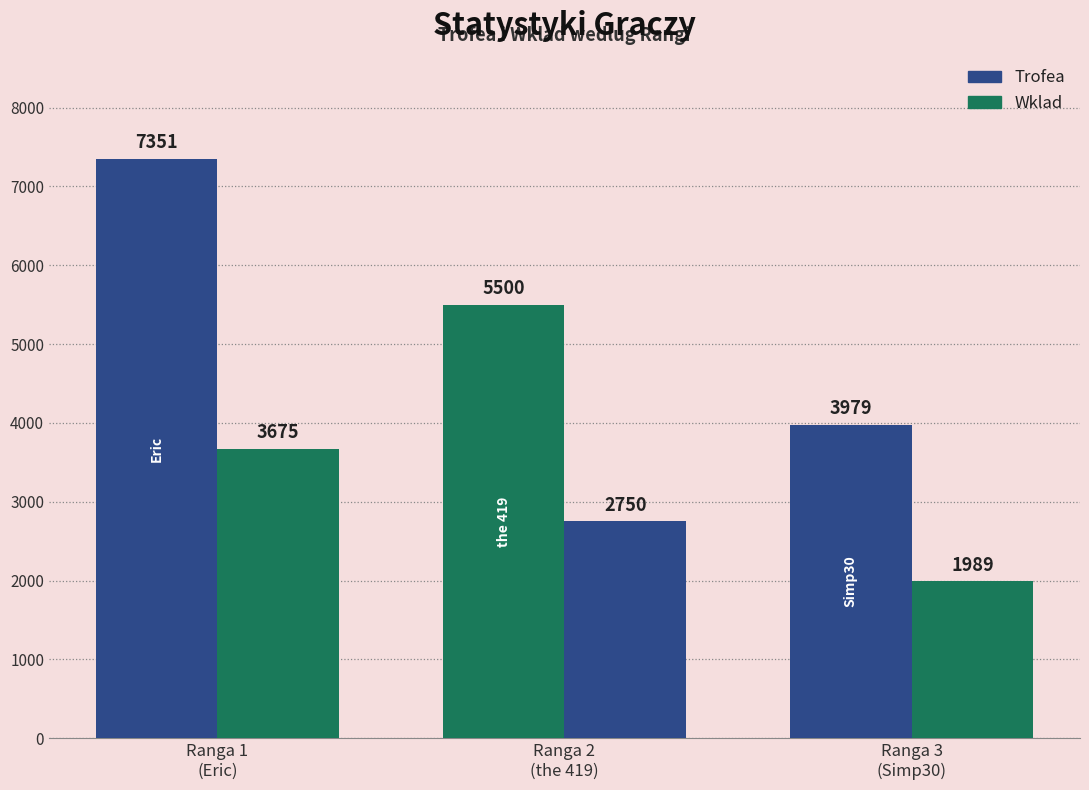

Which category has the lowest value across all series?

Ranga 3
(Simp30)